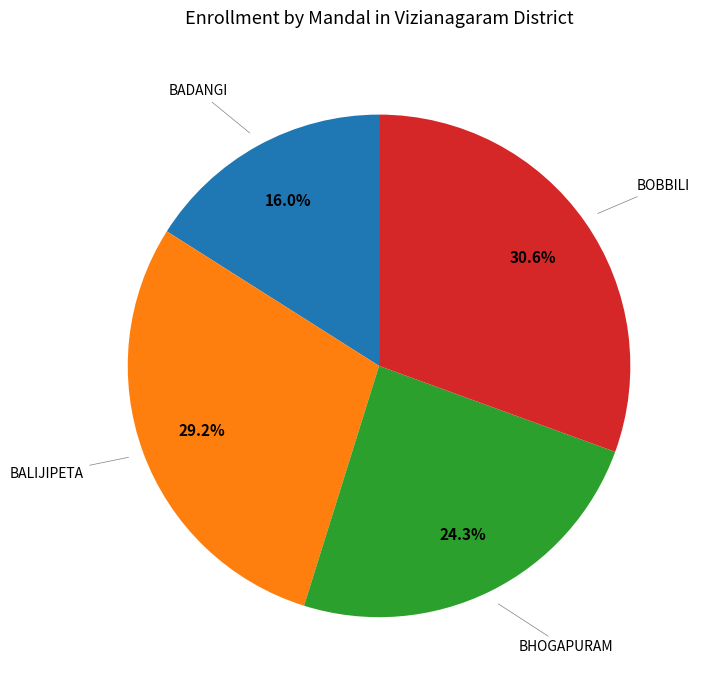

Is there any slice that represents more than half of the pie?

No